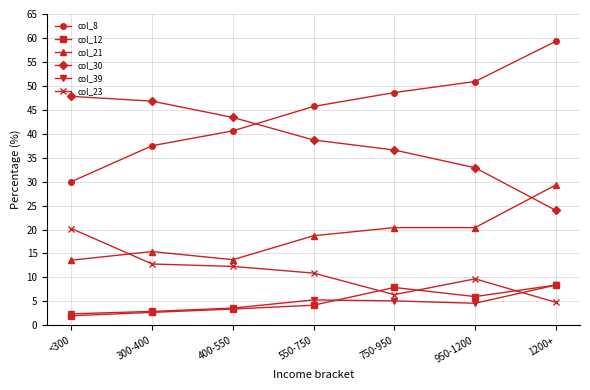

How many data points does each series have?

7